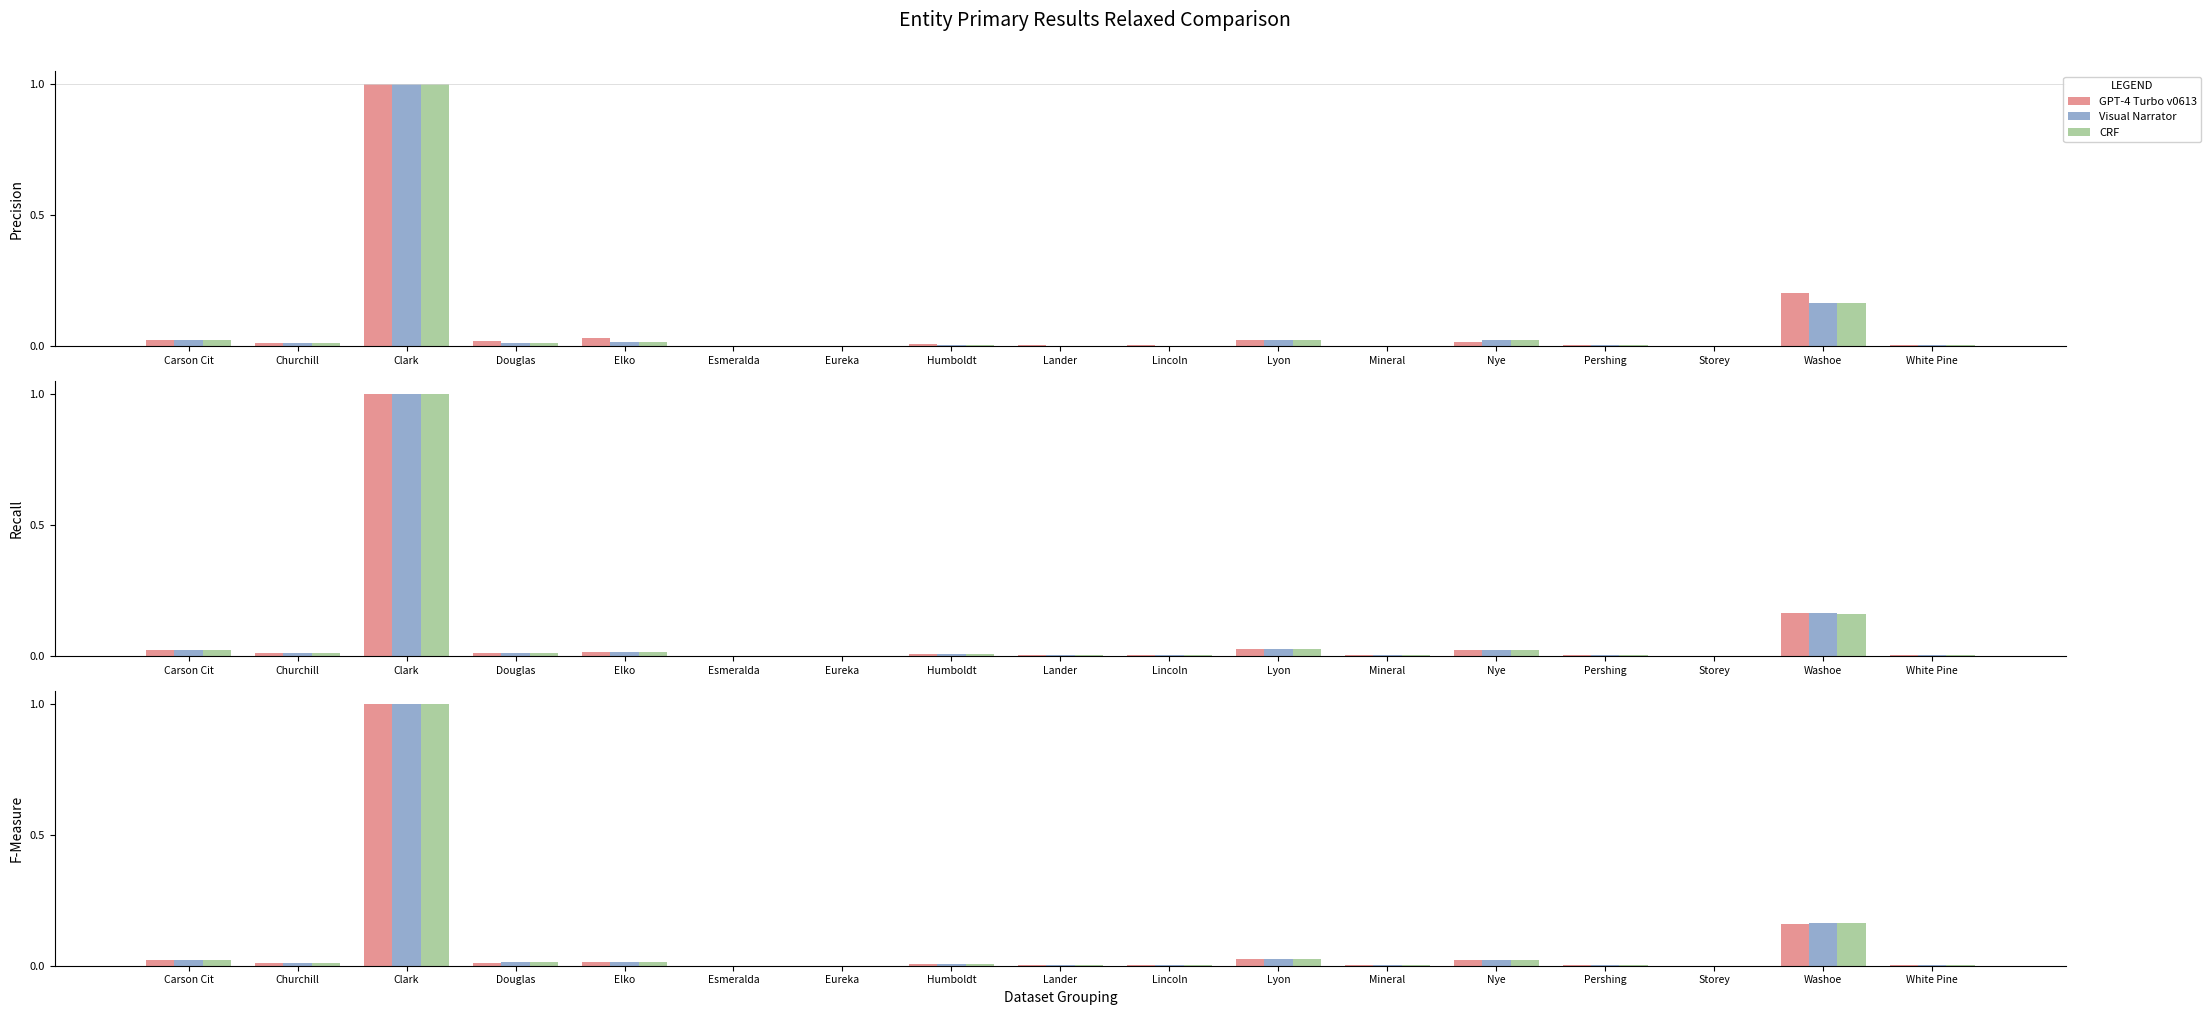

What is the label of the 17th bar from the right?

Carson Cit